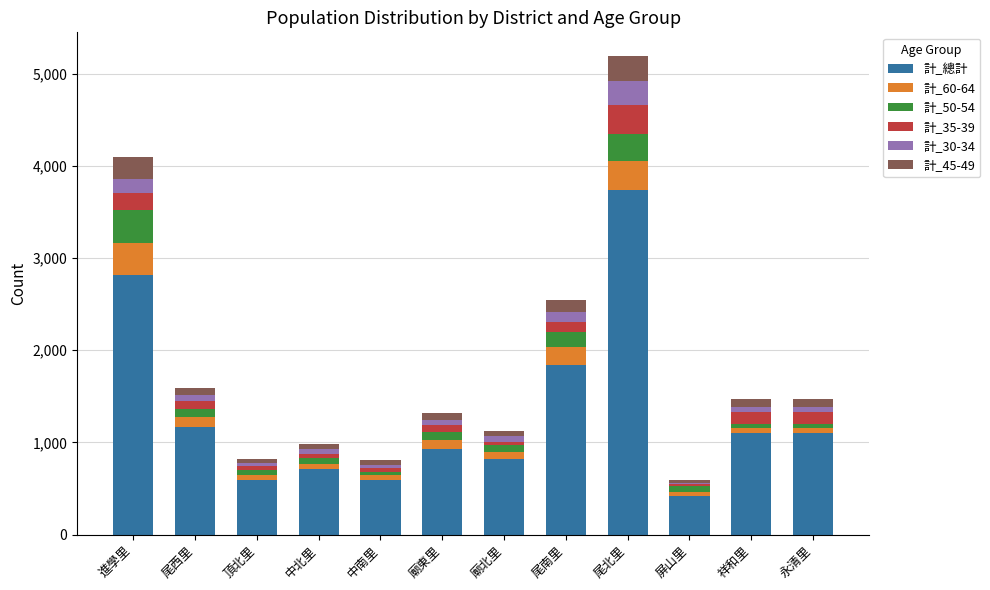

At which label does 計_總計 reach its peak?

尾北里